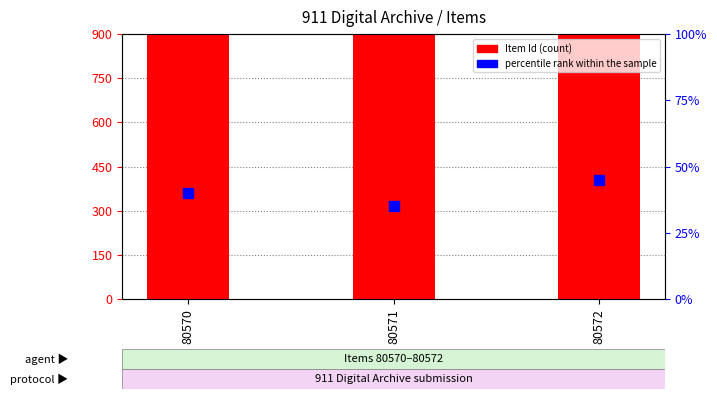

At how many categories does at least one series exceed 45347?

3